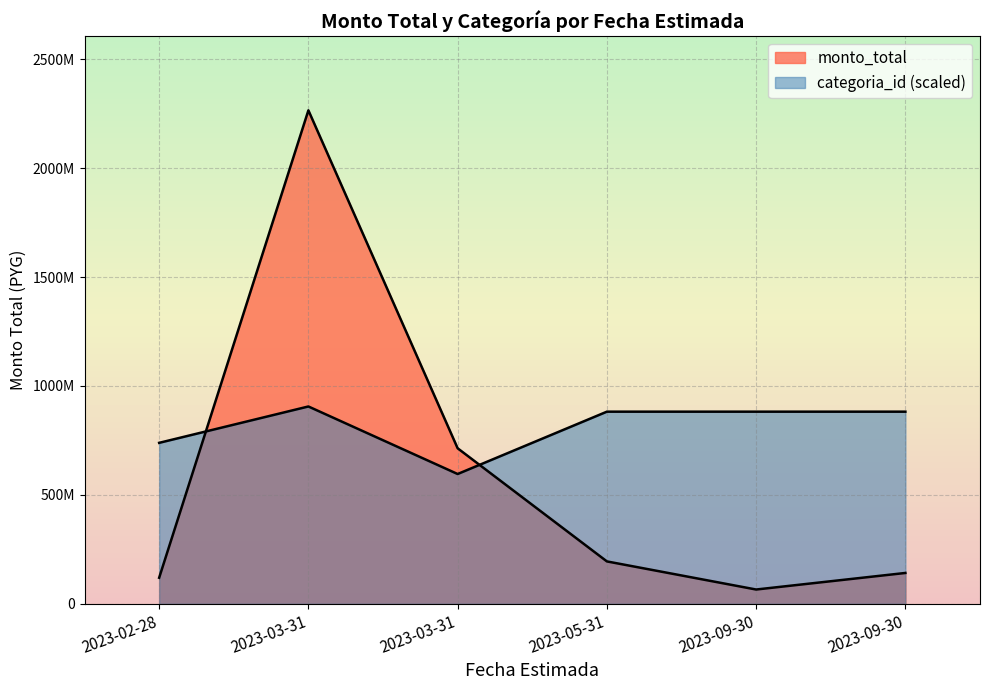

Is it true that categoria_id equals 906000000.0 at 2023-03-31?

True